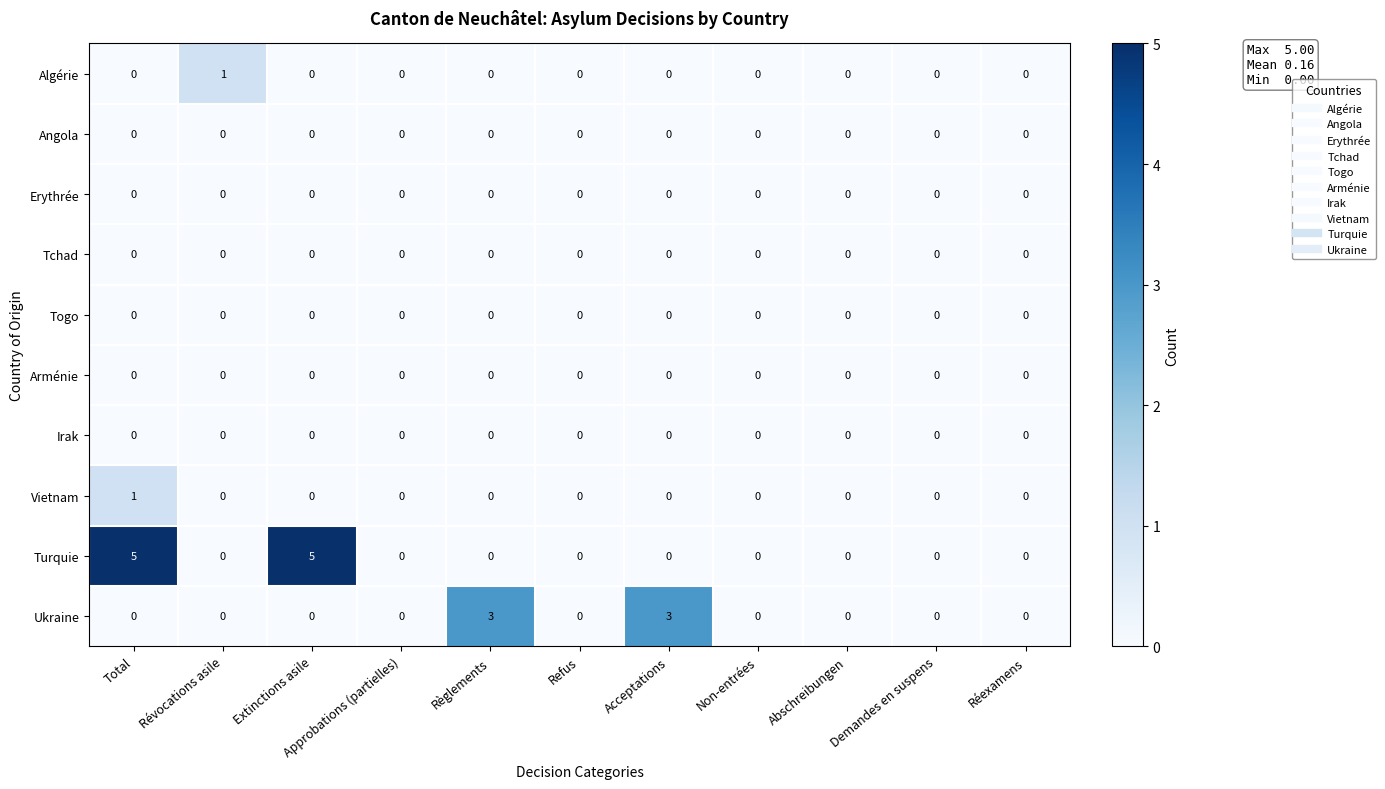

At which category is the sum across all series the highest?

Total